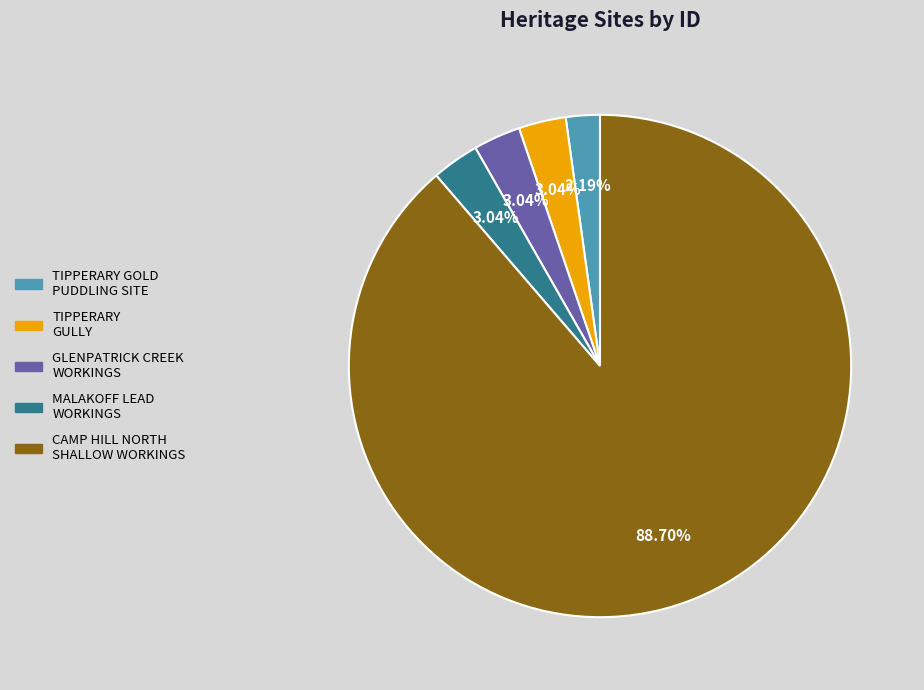

What percentage do TIPPERARY GOLD PUDDLING SITE and CAMP HILL NORTH SHALLOW WORKINGS together represent?

90.9%